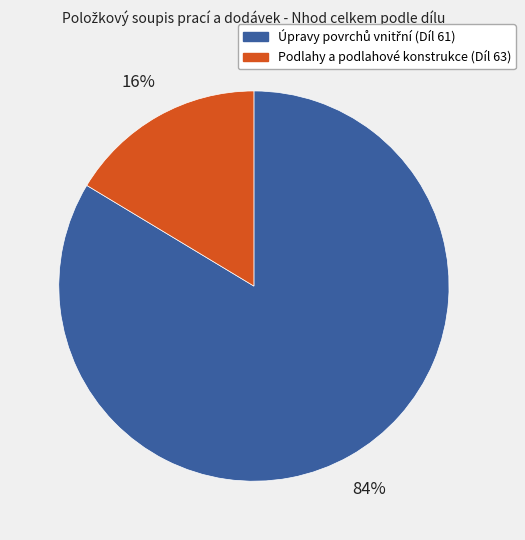

Which slice is the smallest?

Podlahy a podlahové konstrukce (Díl 63)